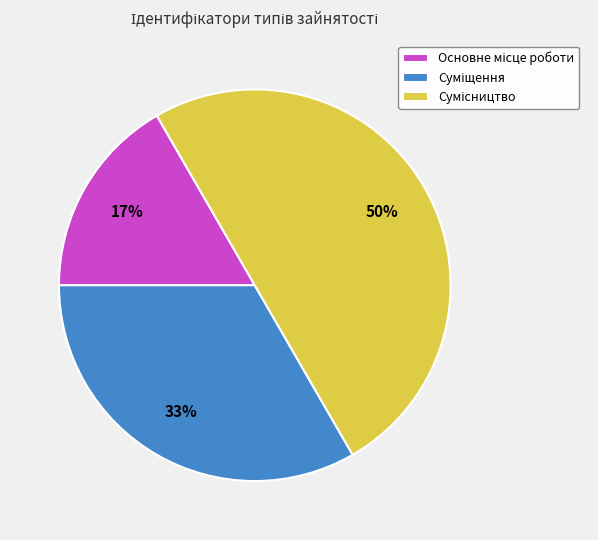

To the nearest percent, what is the difference between the largest and smallest slice percentages?

33%